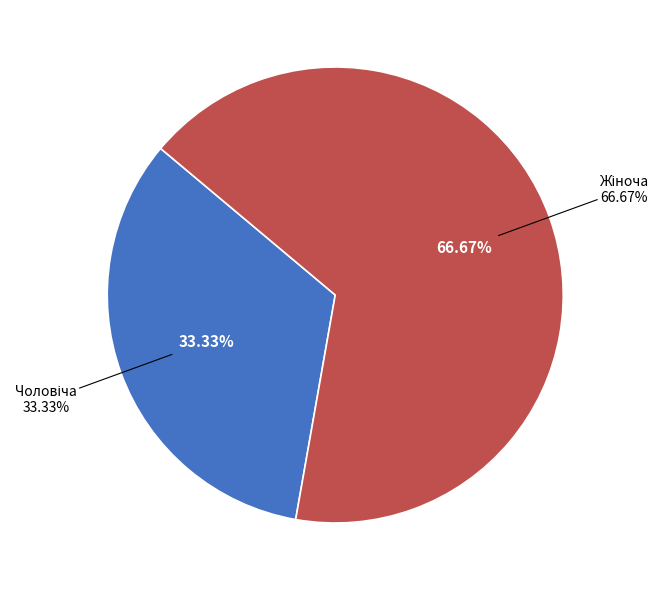

Which category has the smallest portion of the pie?

Чоловіча